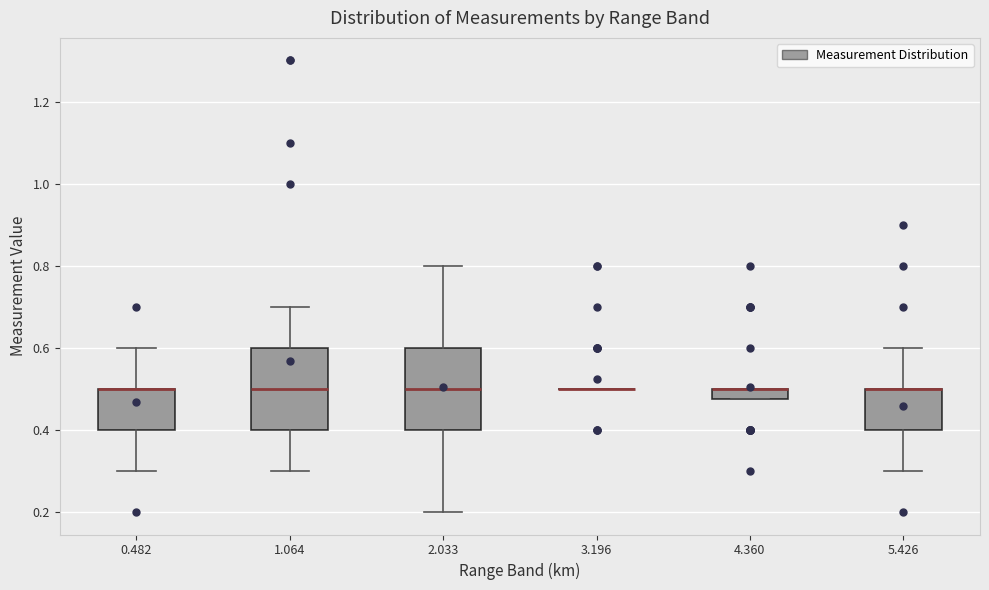

Where does the median line of the box at x = 1.064 sit on the y-axis? The values are not printed on the chart, so give them approximately, as read against the axis.

0.50